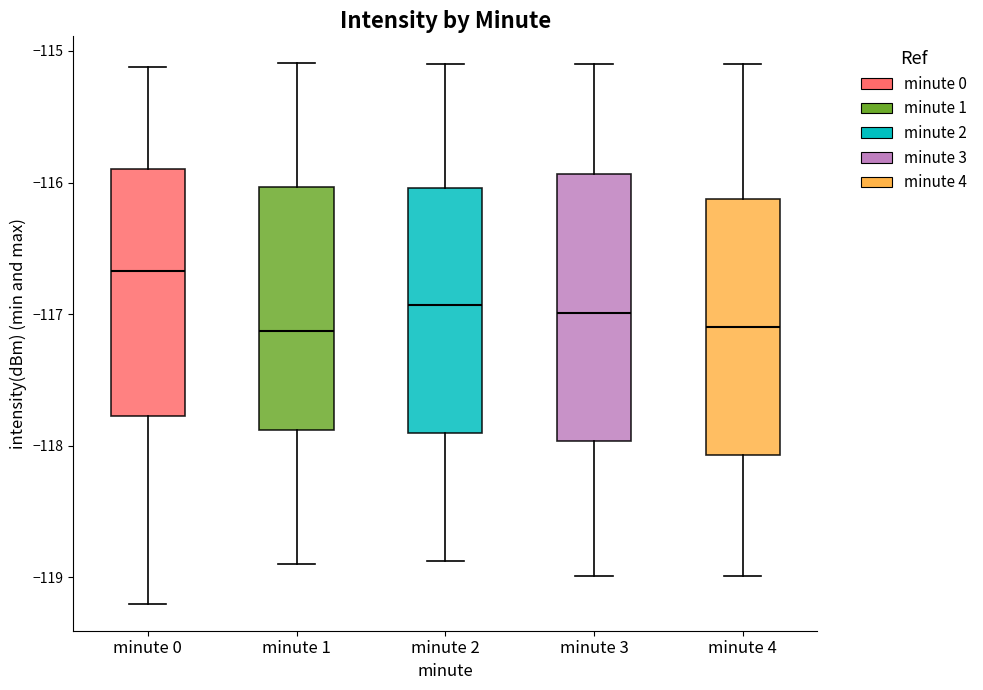

Reading left to right, transcribe this box plot: for each box, give where its median line is, the range the box spans, and where its two whiskers end, as read against the y-axis. The values are not printed on the chart, so give them approximately, as read against the axis.

minute 0: median -116.7, box -117.8 to -115.9, whiskers -119.2 to -115.1
minute 1: median -117.1, box -117.9 to -116.0, whiskers -118.9 to -115.1
minute 2: median -116.9, box -117.9 to -116.0, whiskers -118.9 to -115.1
minute 3: median -117.0, box -118.0 to -115.9, whiskers -119.0 to -115.1
minute 4: median -117.1, box -118.1 to -116.1, whiskers -119.0 to -115.1